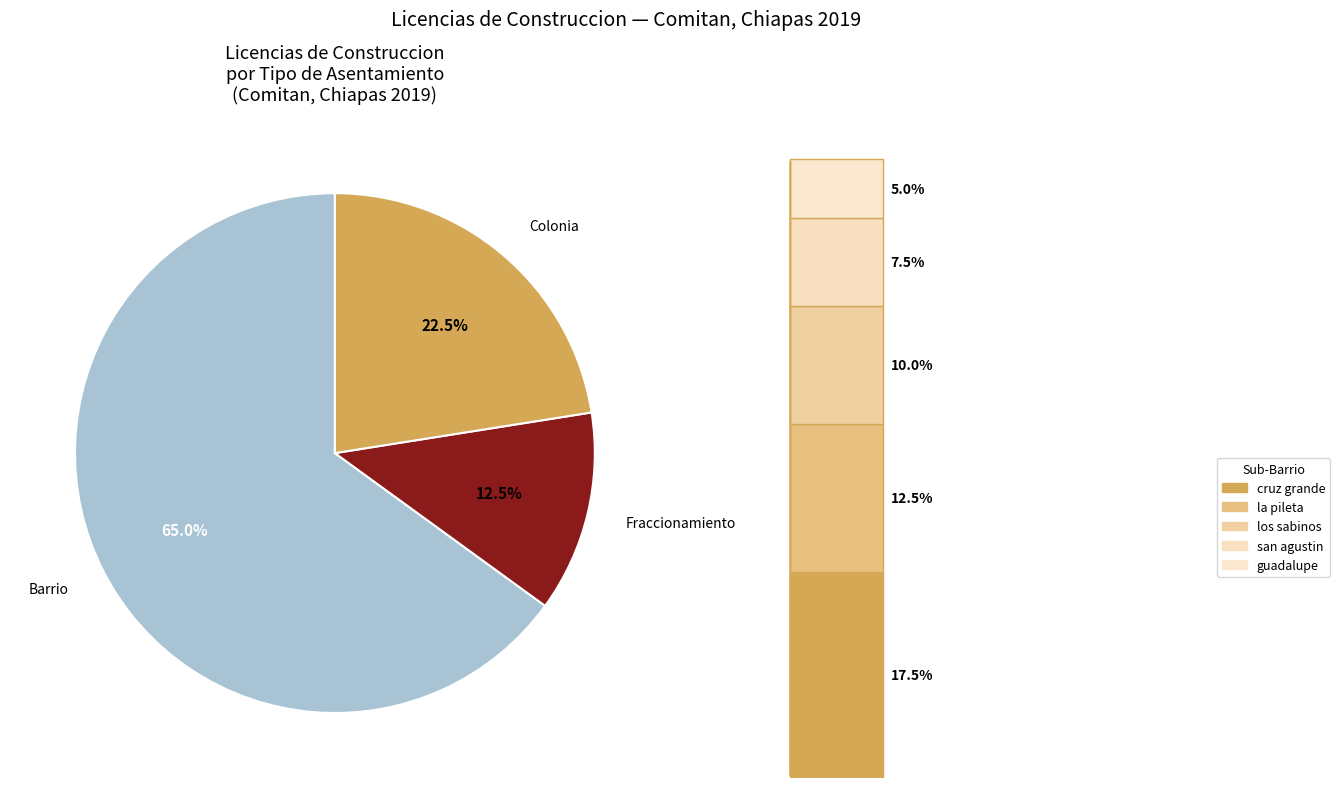

The Camino slice represents 1% of the pie. True or false?

False